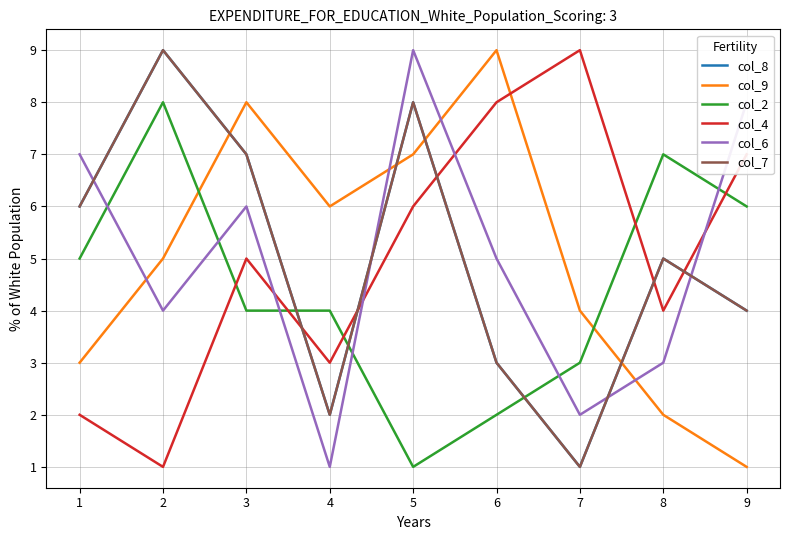

How many lines are shown in the chart?

6